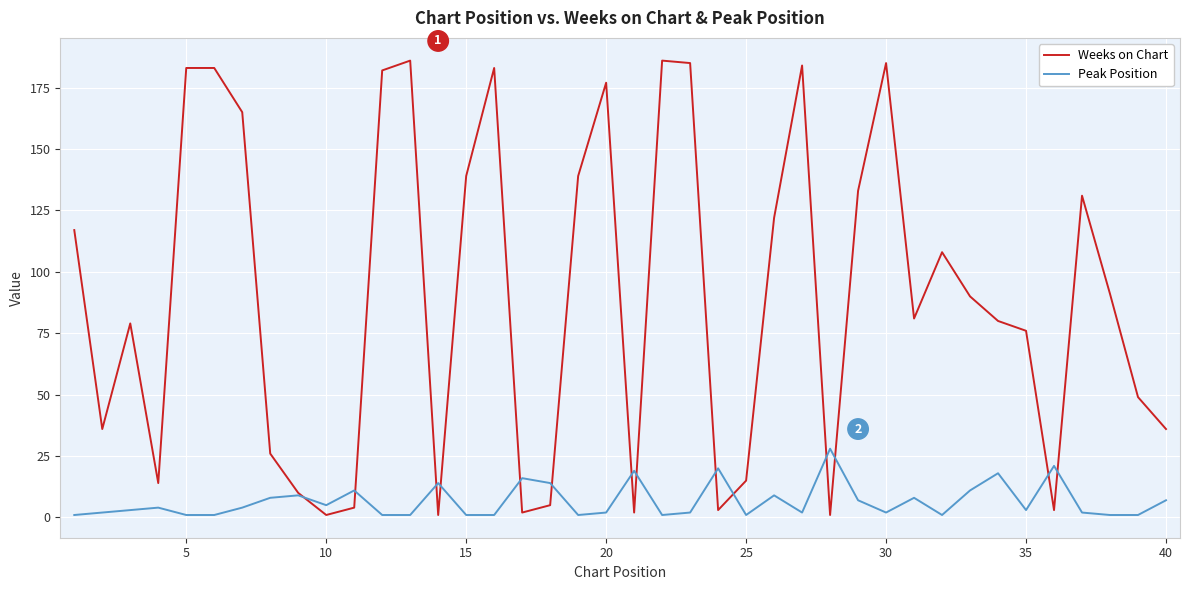

What is the average value of the Peak Position series?

7